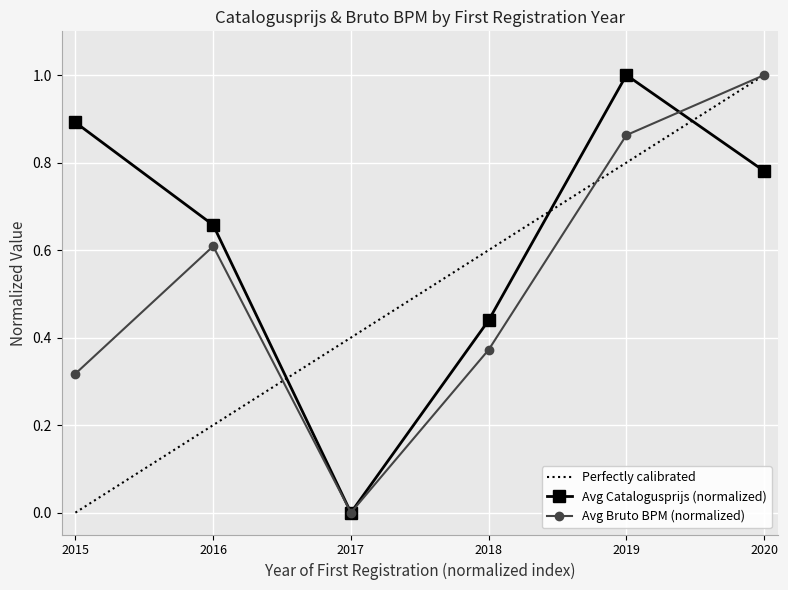

True or false: Avg Catalogusprijs (normalized) and Perfectly calibrated cross at least once.

True